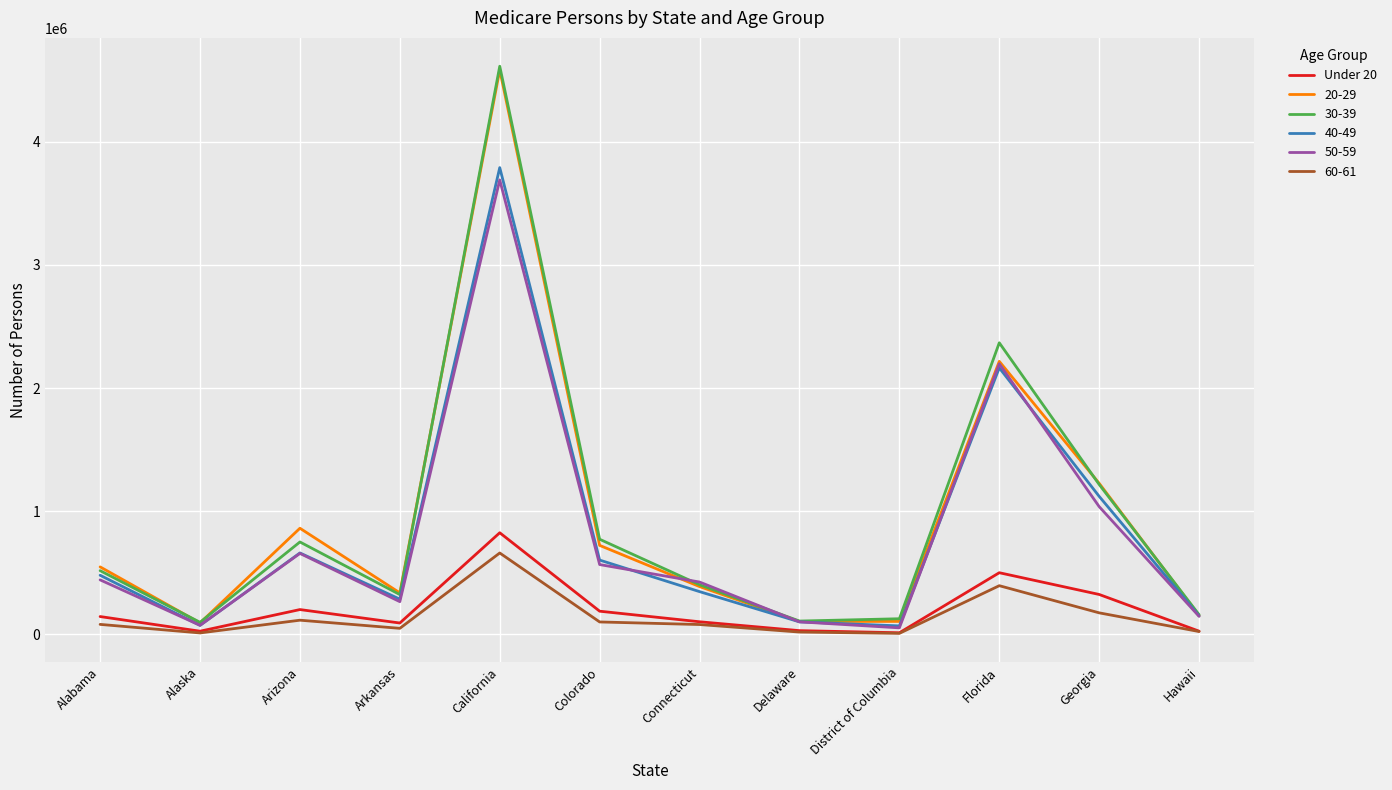

At which category is the sum across all series the highest?

California